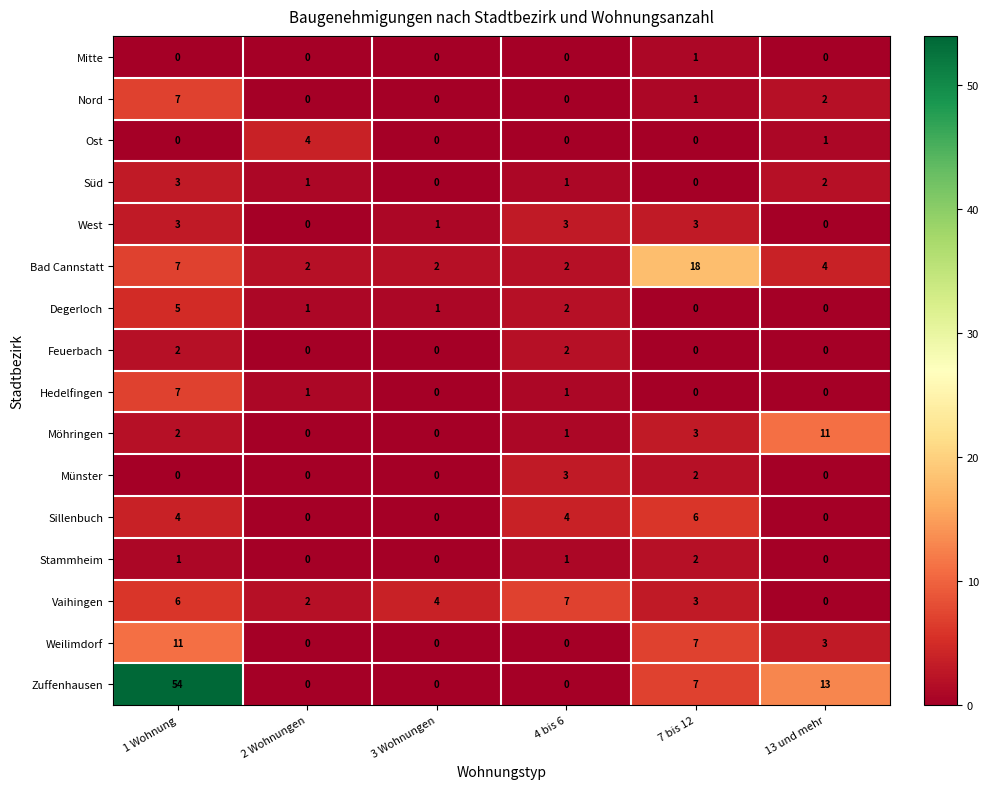

What is the difference between the maximum and minimum values in the Degerloch series?

5